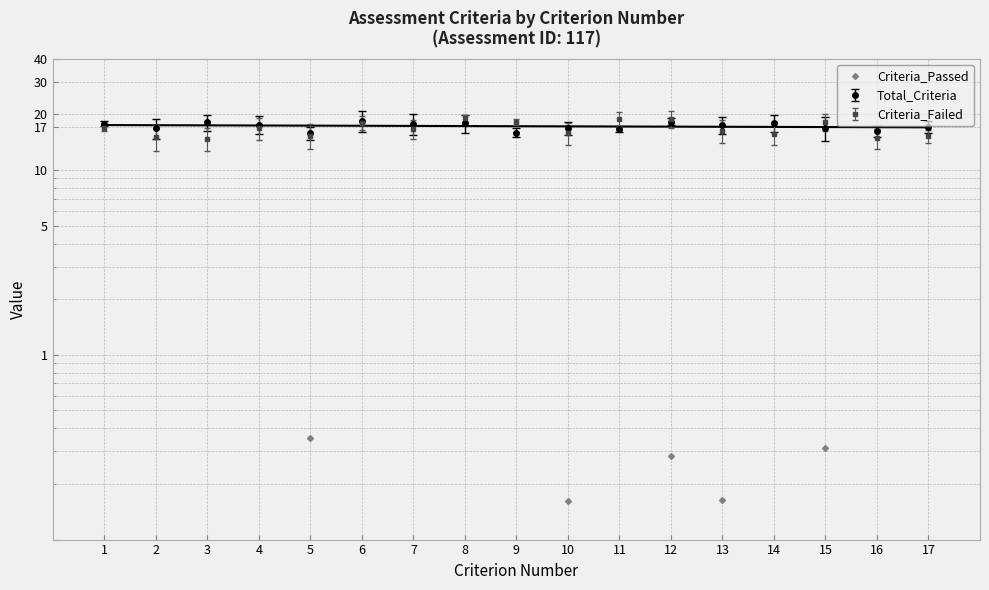

Where is the first local minimum?

3